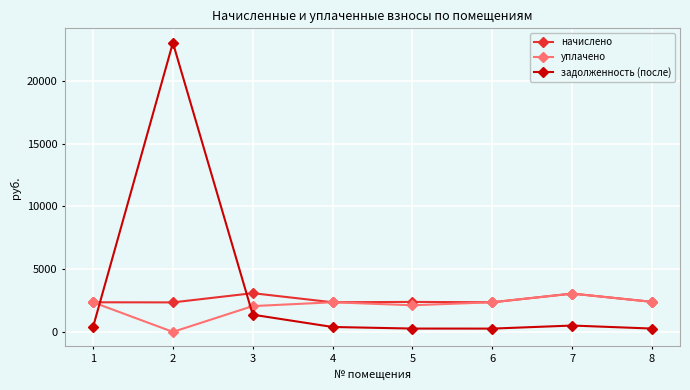

What is the difference between the highest and lowest values at 5?

2124.2